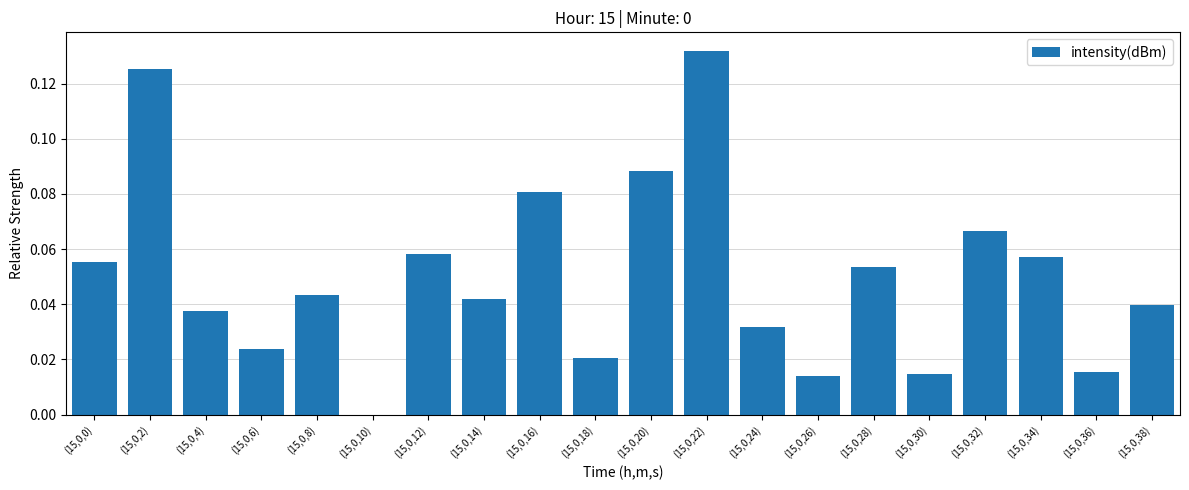

True or false: the data shows 0.0 at (15,0,8).

True